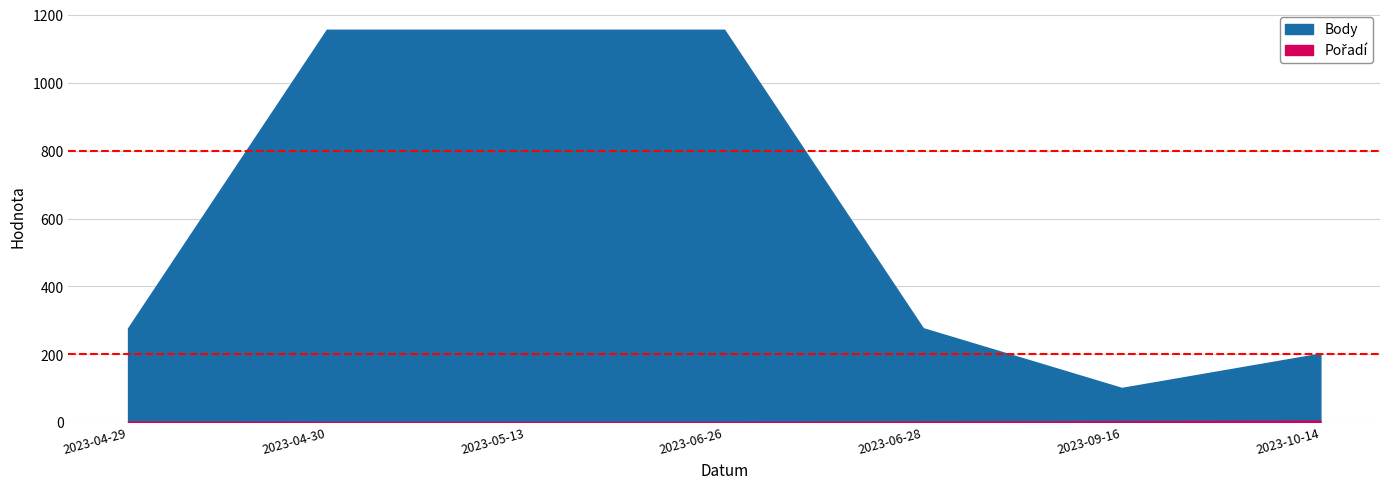

What is the total value across all series at 2023-06-26?

1157